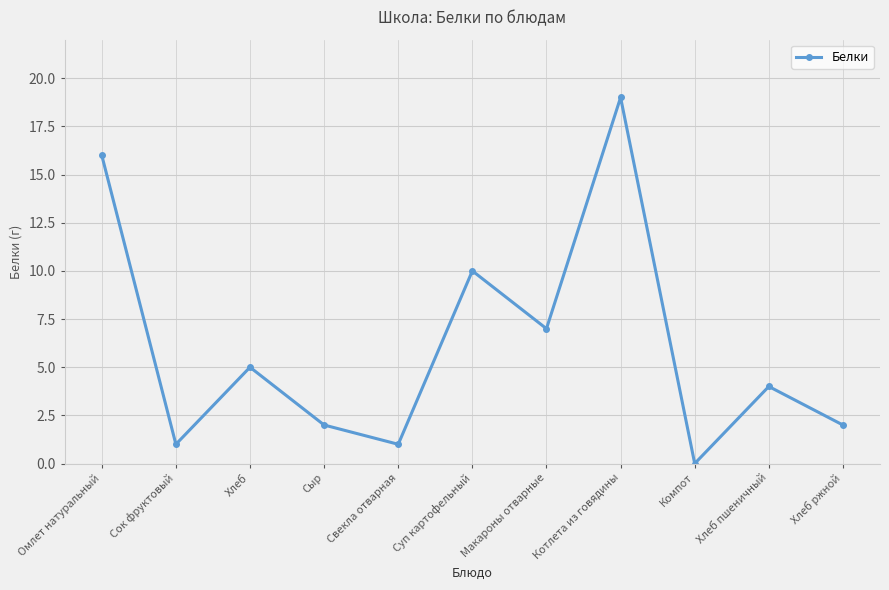

What is the label of the 1st point from the left?

Омлет натуральный